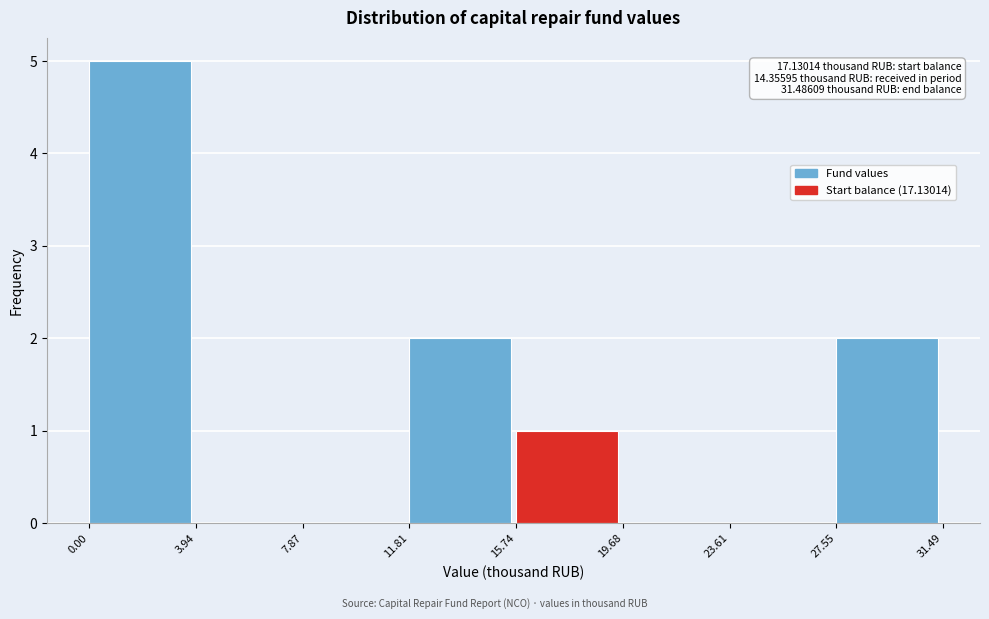

Which range on the x-axis has the tallest bar?

0.00 to 3.94